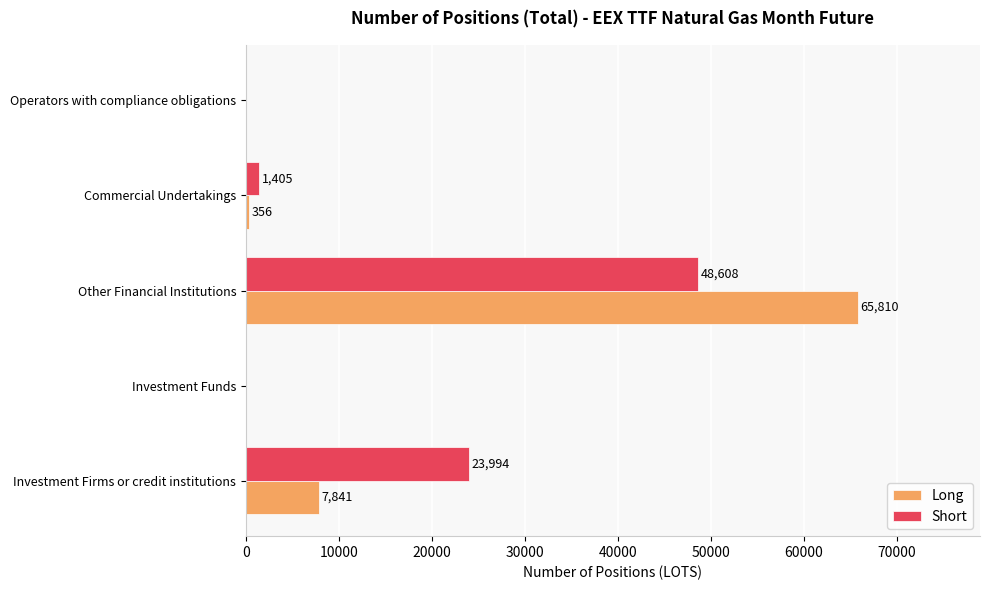

The Short series shows 17451 at Operators with compliance obligations. True or false?

False